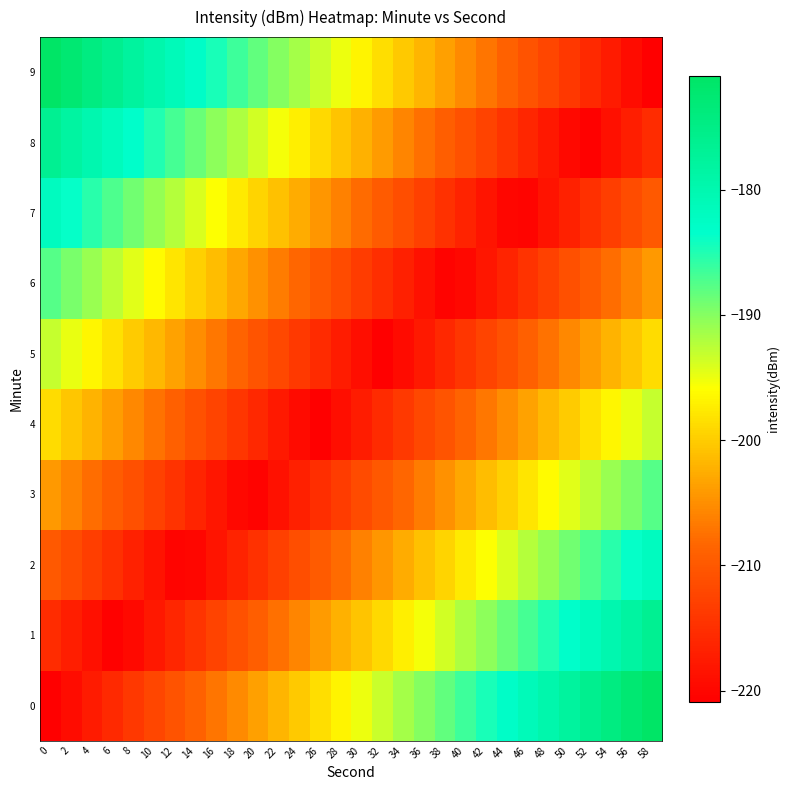

Reading left to right, transcribe all the data shown in this chart.

0: 0=-220.9	2=-219.2	4=-217.5	6=-215.7	8=-214.0	10=-212.3	12=-210.6	14=-208.8	16=-207.1	18=-205.4	20=-203.7	22=-201.9	24=-200.2	26=-198.5	28=-196.8	30=-195.0	32=-193.3	34=-191.6	36=-189.9	38=-188.1	40=-186.4	42=-184.7	44=-183.0	46=-181.3	48=-179.5	50=-177.8	52=-176.1	54=-174.4	56=-172.6	58=-170.9
1: 0=-215.4	2=-217.1	4=-218.8	6=-220.5	8=-219.6	10=-217.8	12=-216.1	14=-214.4	16=-212.7	18=-210.9	20=-209.2	22=-207.5	24=-205.8	26=-204.0	28=-202.3	30=-200.6	32=-198.9	34=-197.2	36=-195.4	38=-193.7	40=-192.0	42=-190.3	44=-188.5	46=-186.8	48=-185.1	50=-183.4	52=-181.6	54=-179.9	56=-178.2	58=-176.5
2: 0=-209.8	2=-211.5	4=-213.2	6=-215.0	8=-216.7	10=-218.4	12=-220.1	14=-220.0	16=-218.2	18=-216.5	20=-214.8	22=-213.1	24=-211.3	26=-209.6	28=-207.9	30=-206.2	32=-204.4	34=-202.7	36=-201.0	38=-199.3	40=-197.5	42=-195.8	44=-194.1	46=-192.4	48=-190.6	50=-188.9	52=-187.2	54=-185.5	56=-183.7	58=-182.0
3: 0=-204.2	2=-206.0	4=-207.7	6=-209.4	8=-211.1	10=-212.9	12=-214.6	14=-216.3	16=-218.0	18=-219.8	20=-220.3	22=-218.6	24=-216.9	26=-215.2	28=-213.4	30=-211.7	32=-210.0	34=-208.3	36=-206.5	38=-204.8	40=-203.1	42=-201.4	44=-199.6	46=-197.9	48=-196.2	50=-194.5	52=-192.7	54=-191.0	56=-189.3	58=-187.6
4: 0=-198.7	2=-200.4	4=-202.1	6=-203.9	8=-205.6	10=-207.3	12=-209.0	14=-210.8	16=-212.5	18=-214.2	20=-215.9	22=-217.7	24=-219.4	26=-220.7	28=-219.0	30=-217.3	32=-215.5	34=-213.8	36=-212.1	38=-210.4	40=-208.6	42=-206.9	44=-205.2	46=-203.5	48=-201.8	50=-200.0	52=-198.3	54=-196.6	56=-194.9	58=-193.1
5: 0=-193.1	2=-194.9	4=-196.6	6=-198.3	8=-200.0	10=-201.8	12=-203.5	14=-205.2	16=-206.9	18=-208.6	20=-210.4	22=-212.1	24=-213.8	26=-215.5	28=-217.3	30=-219.0	32=-220.7	34=-219.4	36=-217.7	38=-215.9	40=-214.2	42=-212.5	44=-210.8	46=-209.0	48=-207.3	50=-205.6	52=-203.9	54=-202.1	56=-200.4	58=-198.7
6: 0=-187.6	2=-189.3	4=-191.0	6=-192.7	8=-194.5	10=-196.2	12=-197.9	14=-199.6	16=-201.4	18=-203.1	20=-204.8	22=-206.5	24=-208.3	26=-210.0	28=-211.7	30=-213.4	32=-215.2	34=-216.9	36=-218.6	38=-220.3	40=-219.8	42=-218.0	44=-216.3	46=-214.6	48=-212.9	50=-211.1	52=-209.4	54=-207.7	56=-206.0	58=-204.2
7: 0=-182.0	2=-183.7	4=-185.5	6=-187.2	8=-188.9	10=-190.6	12=-192.4	14=-194.1	16=-195.8	18=-197.5	20=-199.3	22=-201.0	24=-202.7	26=-204.4	28=-206.2	30=-207.9	32=-209.6	34=-211.3	36=-213.1	38=-214.8	40=-216.5	42=-218.2	44=-220.0	46=-220.1	48=-218.4	50=-216.7	52=-215.0	54=-213.2	56=-211.5	58=-209.8
8: 0=-176.5	2=-178.2	4=-179.9	6=-181.6	8=-183.4	10=-185.1	12=-186.8	14=-188.5	16=-190.3	18=-192.0	20=-193.7	22=-195.4	24=-197.2	26=-198.9	28=-200.6	30=-202.3	32=-204.0	34=-205.8	36=-207.5	38=-209.2	40=-210.9	42=-212.7	44=-214.4	46=-216.1	48=-217.8	50=-219.6	52=-220.5	54=-218.8	56=-217.1	58=-215.4
9: 0=-170.9	2=-172.6	4=-174.4	6=-176.1	8=-177.8	10=-179.5	12=-181.3	14=-183.0	16=-184.7	18=-186.4	20=-188.1	22=-189.9	24=-191.6	26=-193.3	28=-195.0	30=-196.8	32=-198.5	34=-200.2	36=-201.9	38=-203.7	40=-205.4	42=-207.1	44=-208.8	46=-210.6	48=-212.3	50=-214.0	52=-215.7	54=-217.5	56=-219.2	58=-220.9